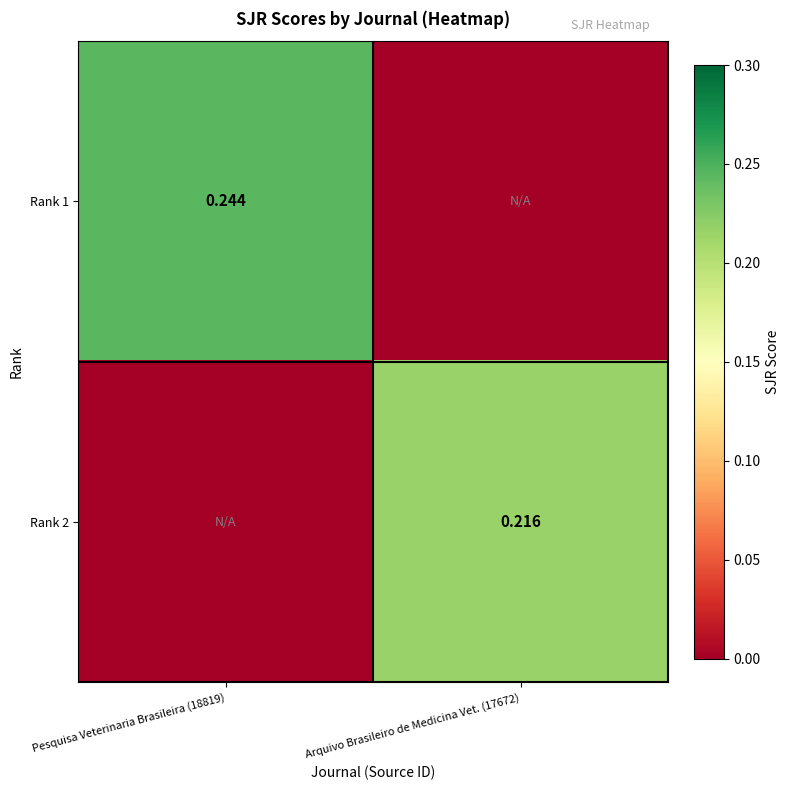

Is the value of Rank 2 at Arquivo Brasileiro de Medicina Vet. (17672) greater than the value of Rank 1 at Pesquisa Veterinaria Brasileira (18819)?

No